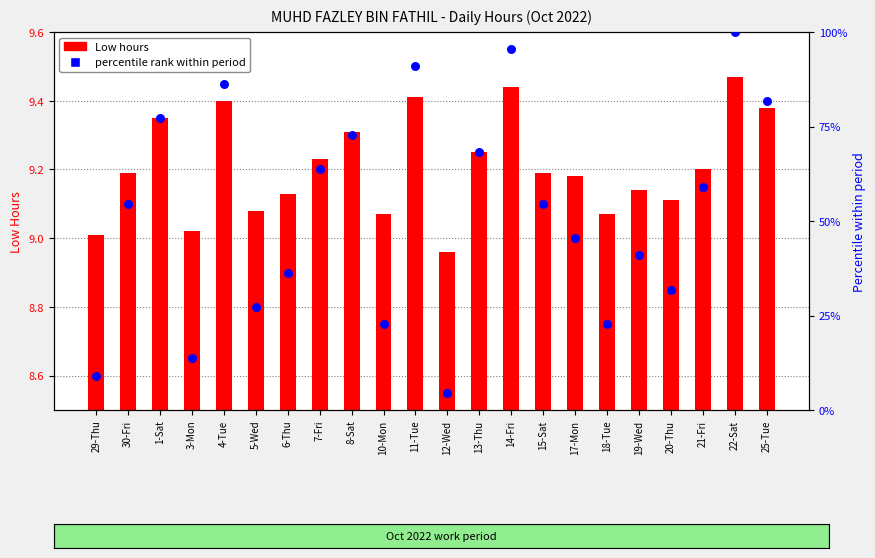

Is the value of percentile rank within period at 13-Thu greater than the value of Low hours at 15-Sat?

Yes